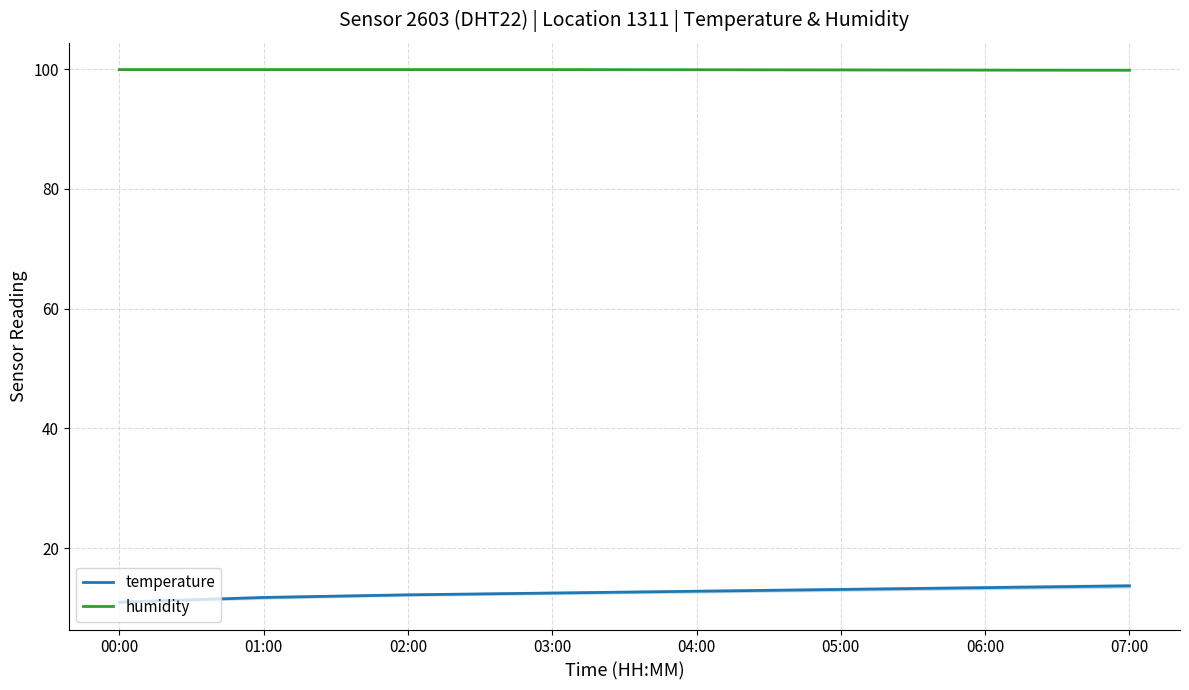

How many series are shown in this chart?

2